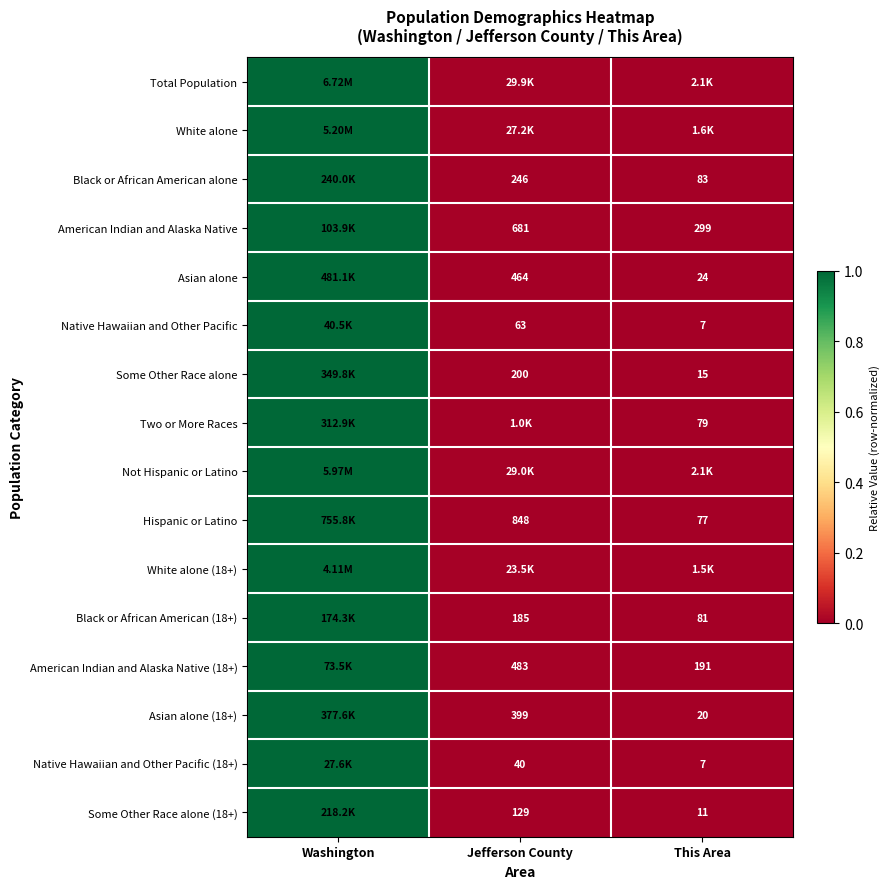

At which category does the chart reach its minimum across all series?

This Area